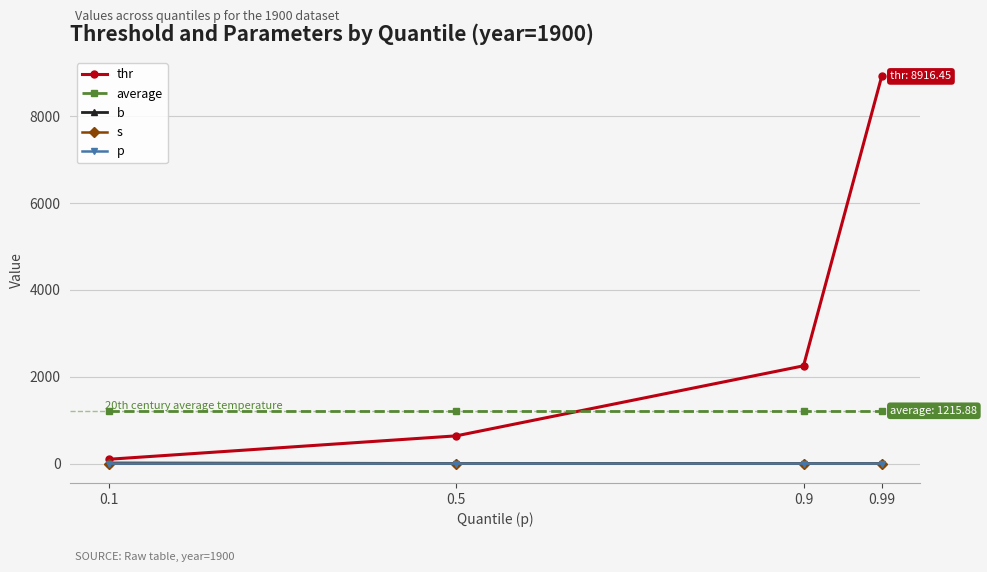

What is the value of the average point at the 1st from the left?

1215.9